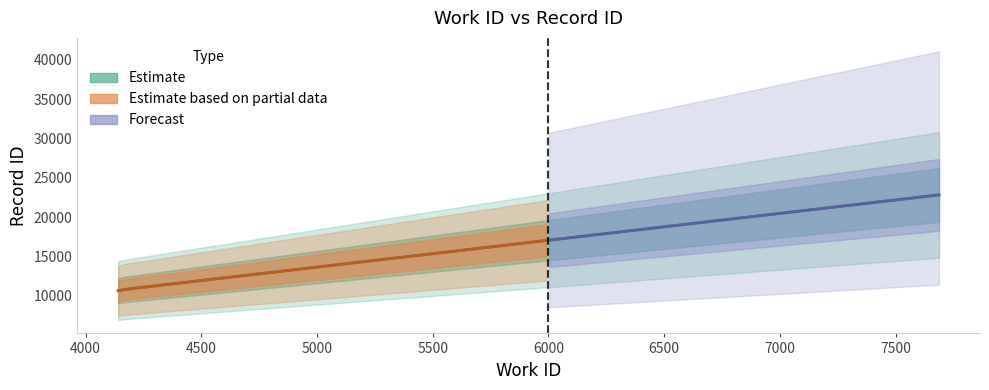

Rank the categories by value from highest to lowest.

7687, 4179, 4141